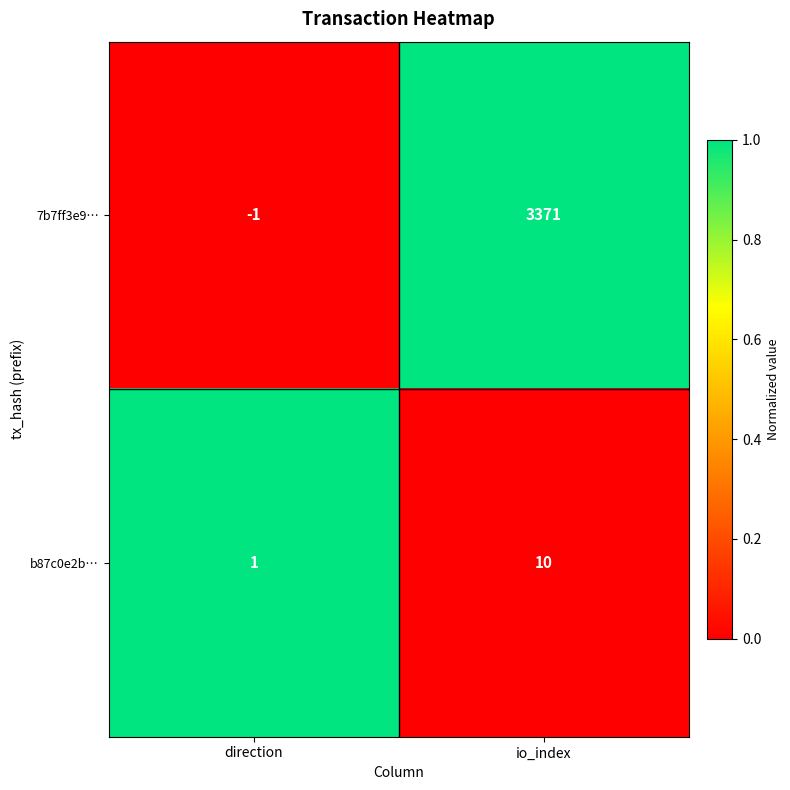

Where is b87c0e2b… nearest to the value 5?

direction